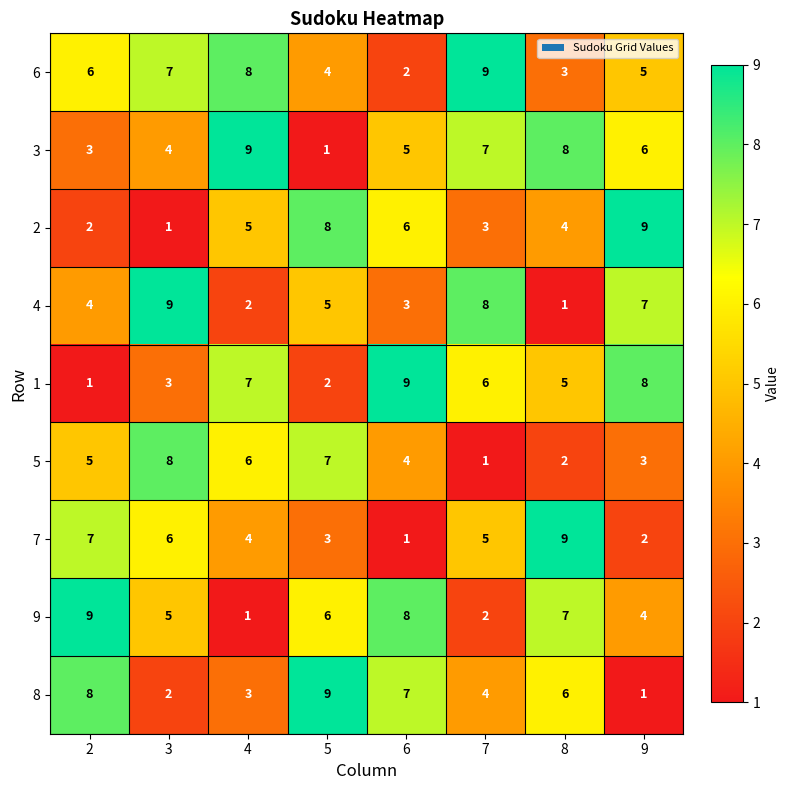

What is the approximate value of 7 at 2?

7